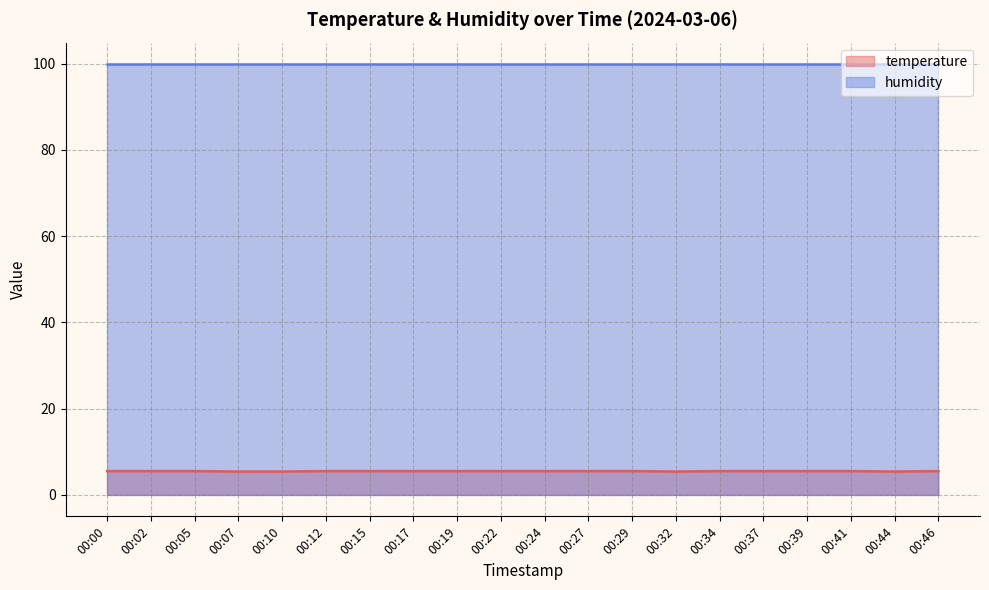

Read the value at 00:17.

5.5